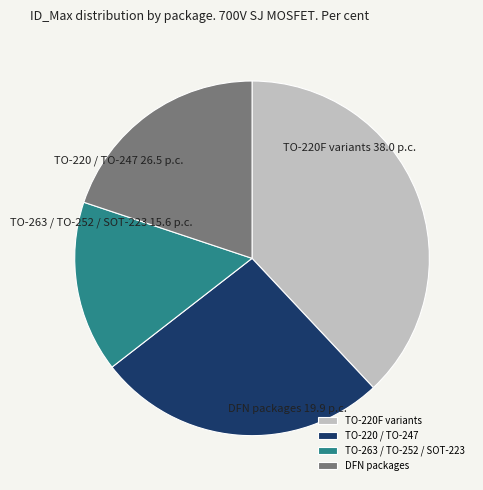

Rank the categories by value from highest to lowest.

TO-220F variants, TO-220 / TO-247, DFN packages, TO-263 / TO-252 / SOT-223